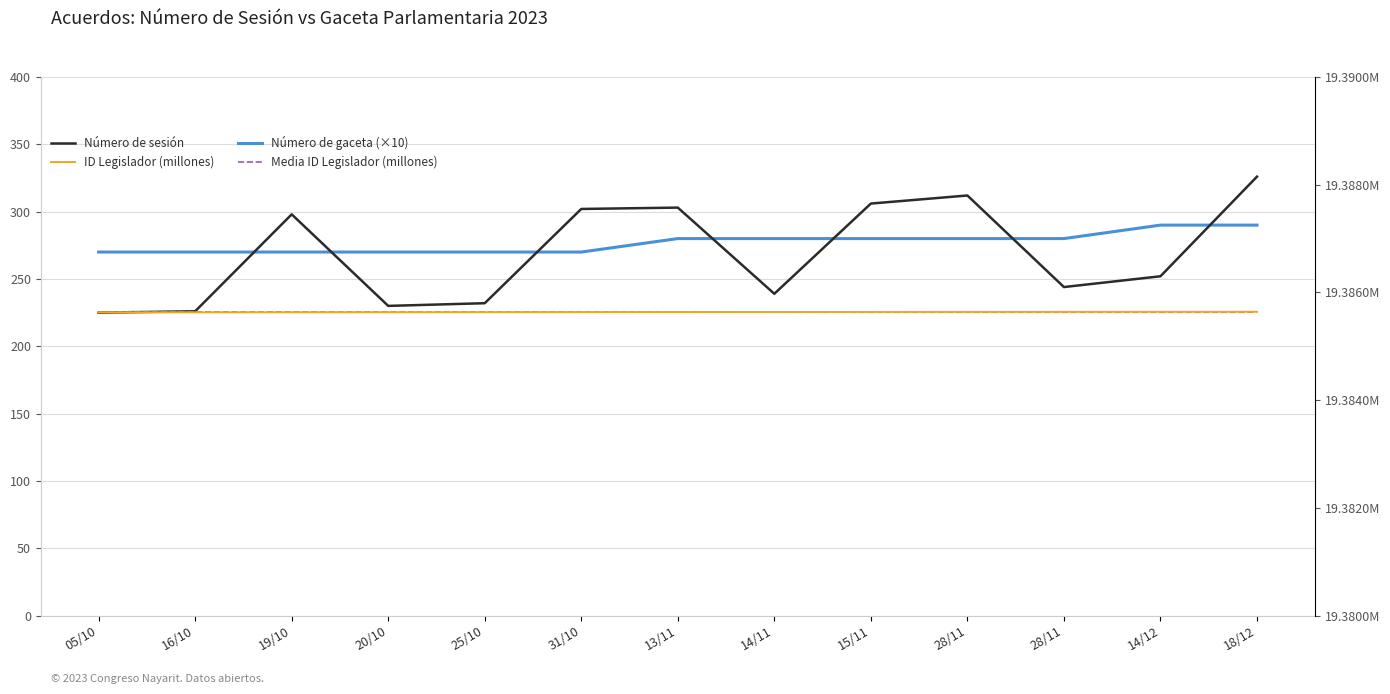

What is the value of the Media ID Legislador (millones) point at the 3rd from the left?

19.4